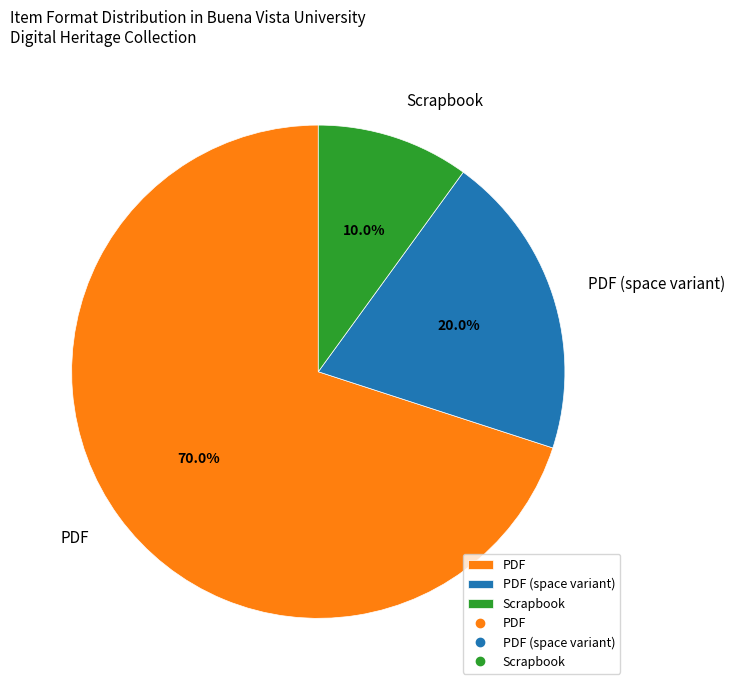

Which category has the smallest portion of the pie?

Scrapbook